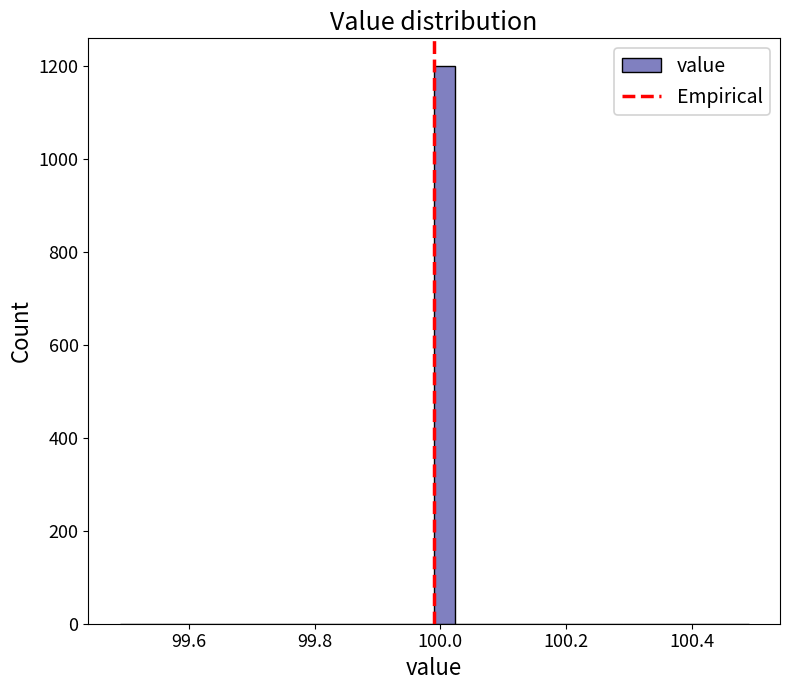

Around what value on the x-axis is the tallest bar? Give the approximate position of its centre, as read against the axis.

100.00